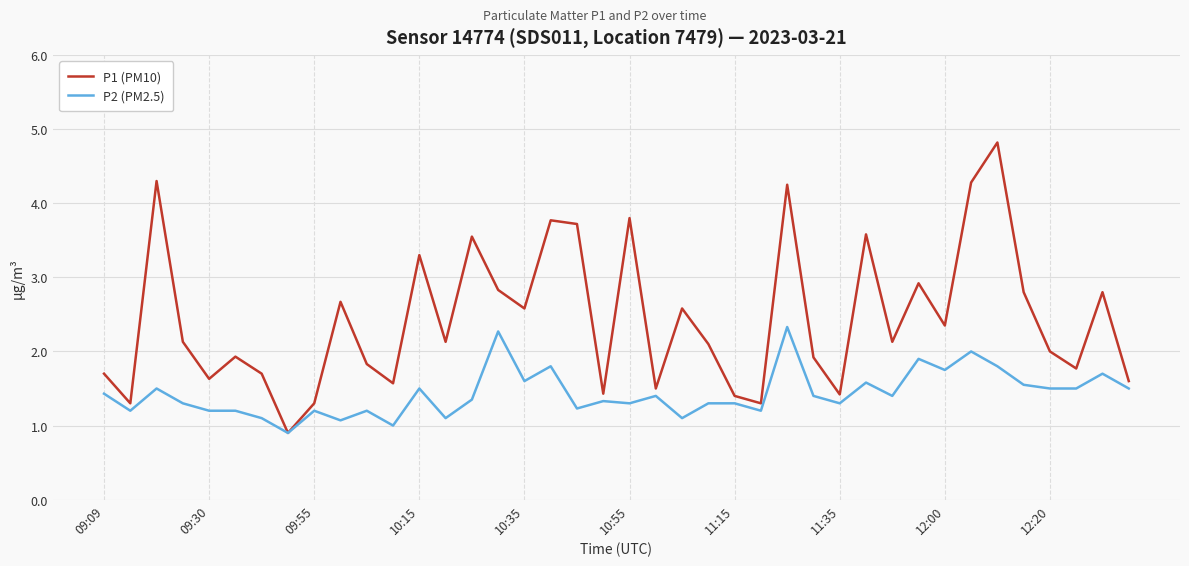

List the series in order of their peak value, lowest first.

P2 (PM2.5), P1 (PM10)